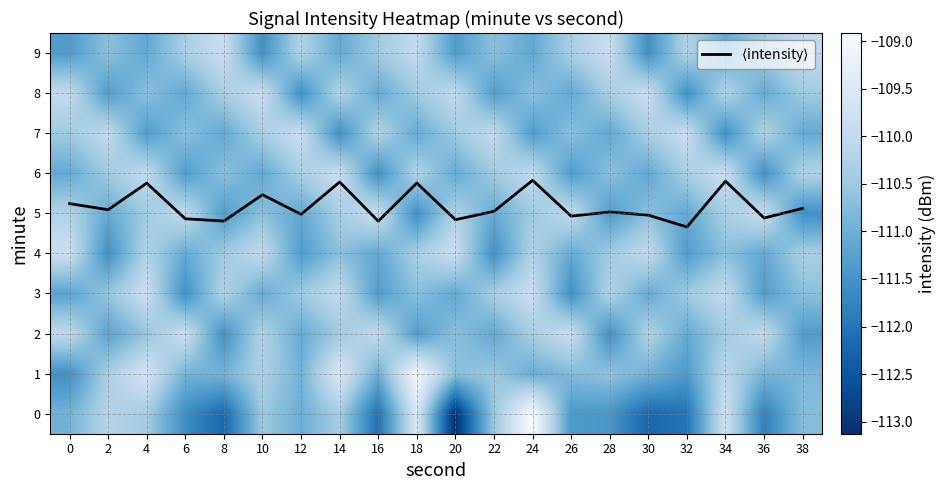

Which category has the highest value across all series?

24